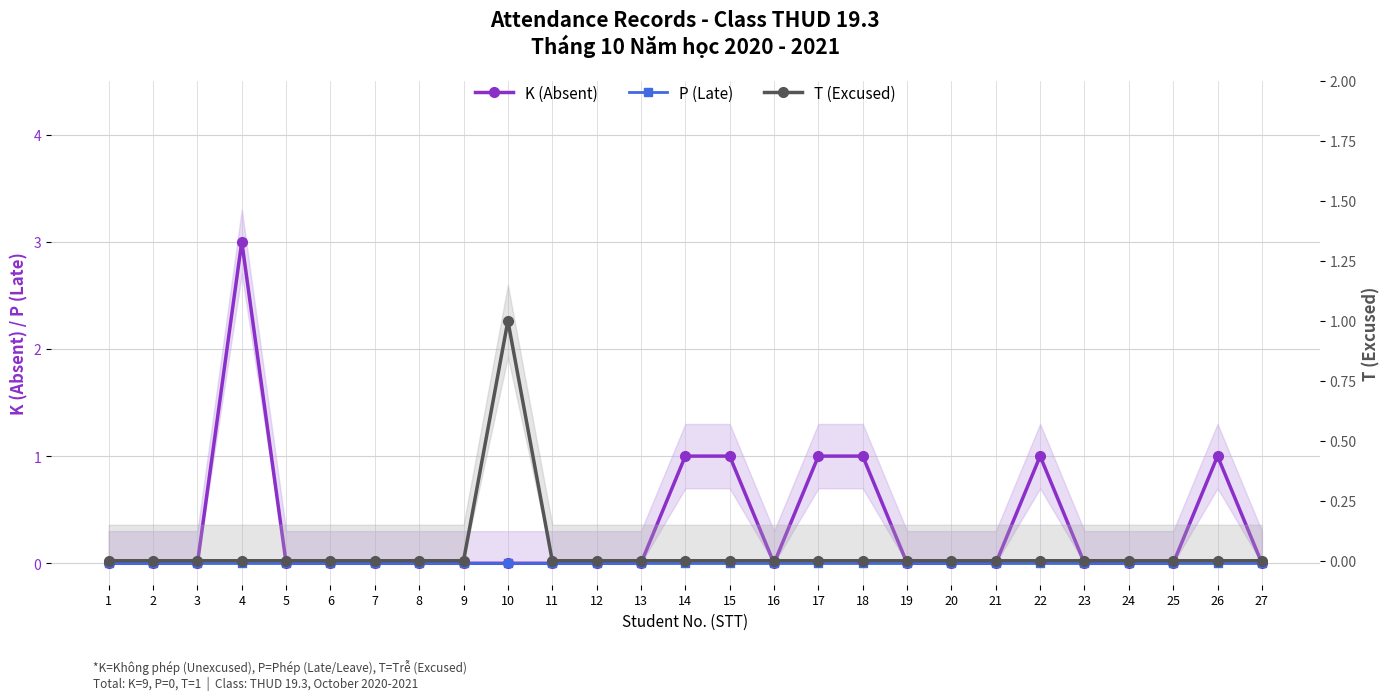

At which label is K (Absent) closest to 1?

14